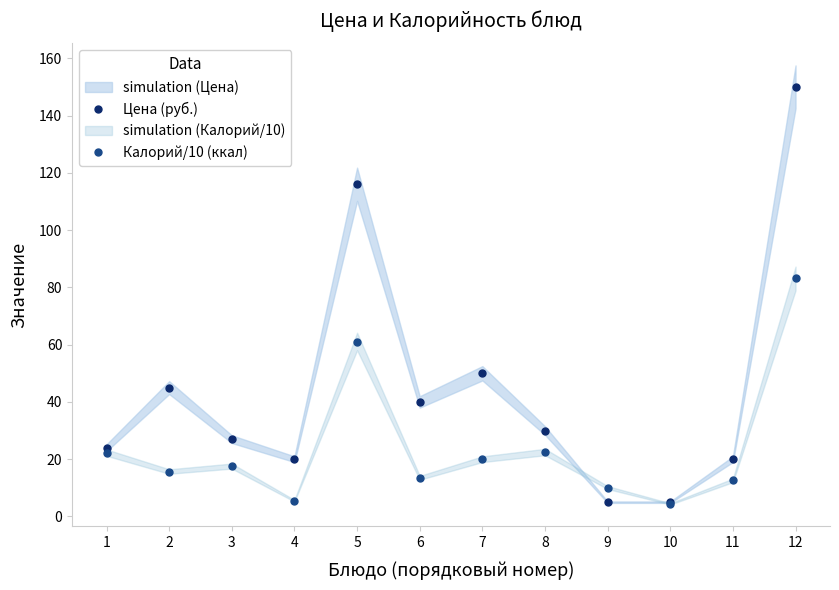

After their last crossing, which series has the higher values: Цена (руб.) or Калорий/10 (ккал)?

Цена (руб.)